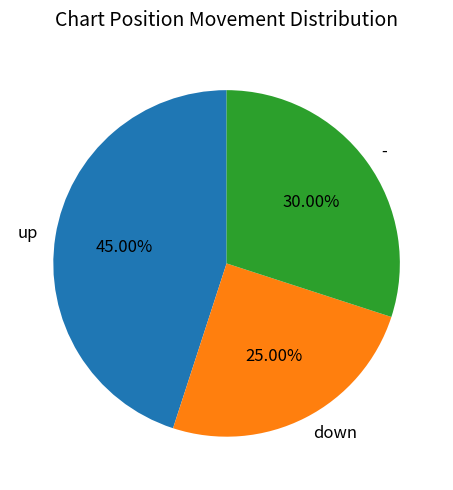

To the nearest percent, what is the difference between the down and up slice percentages?

20%